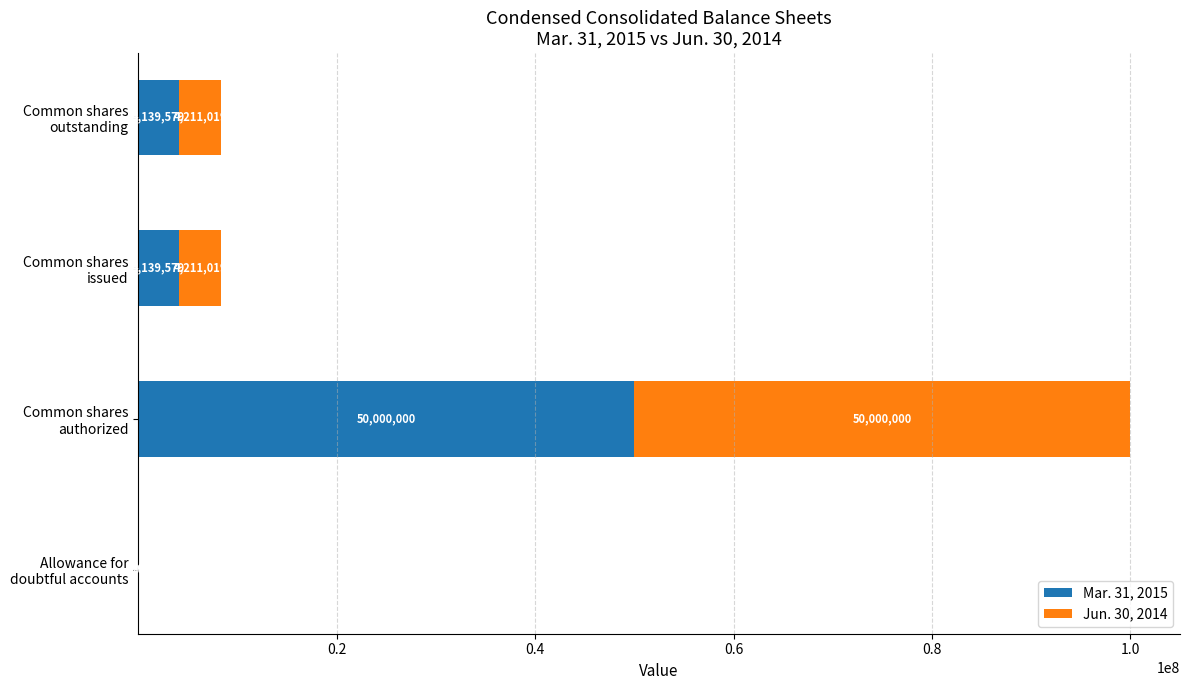

What is the sum of all Mar. 31, 2015 values?

58279188